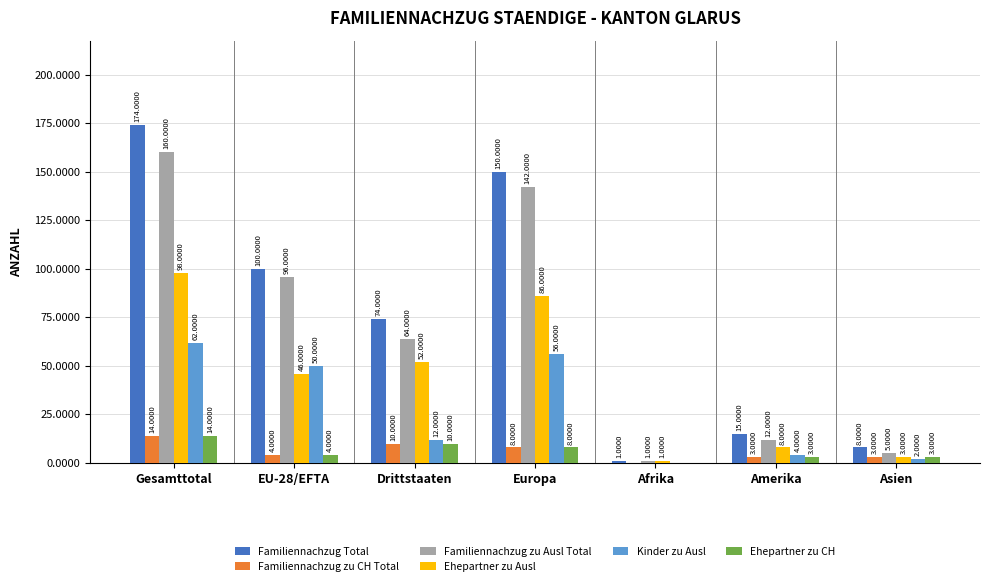

At which label is Ehepartner zu CH closest to 7?

Europa